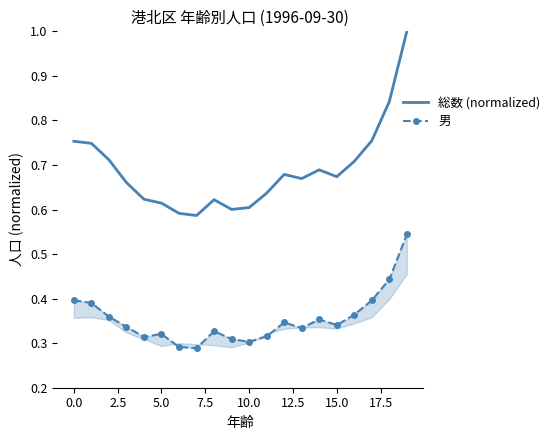

In 総数 (normalized), how many points are higher than both neighbors (excluding endpoints)?

3